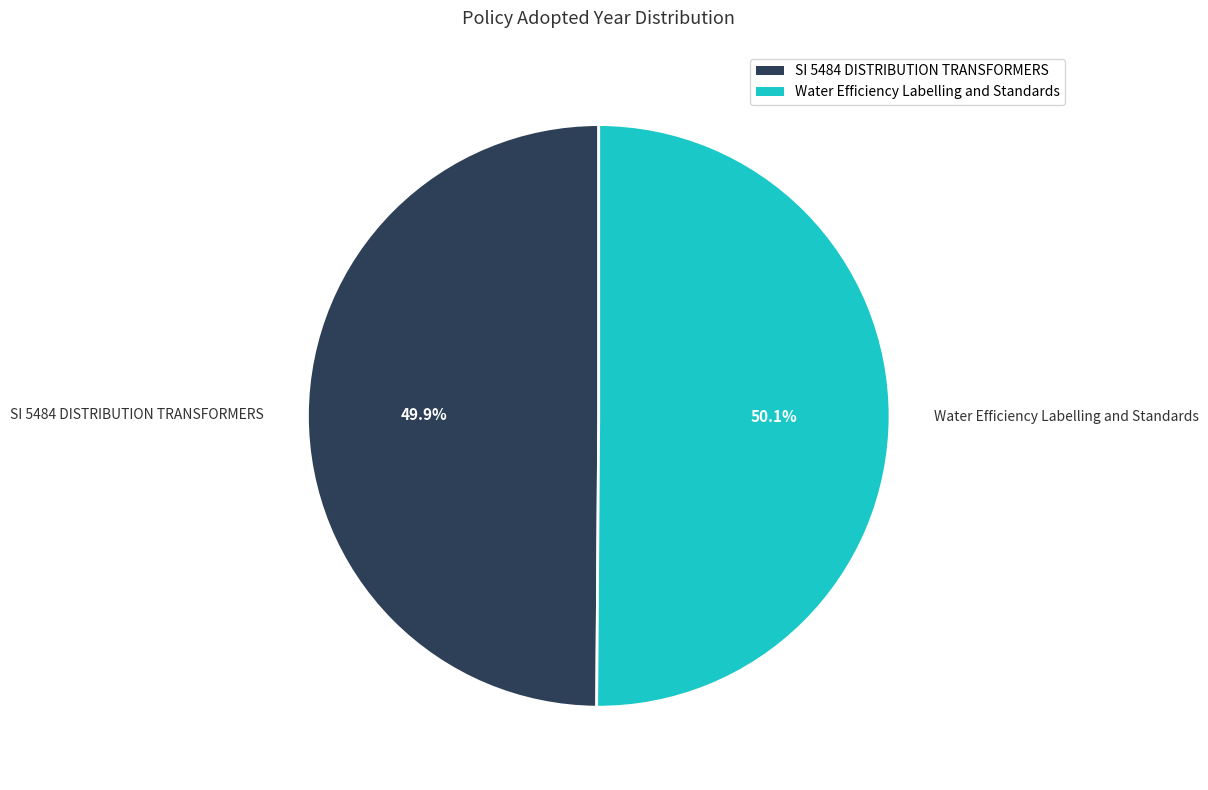

Is it true that Water Efficiency Labelling and Standards is 62% of the pie?

False